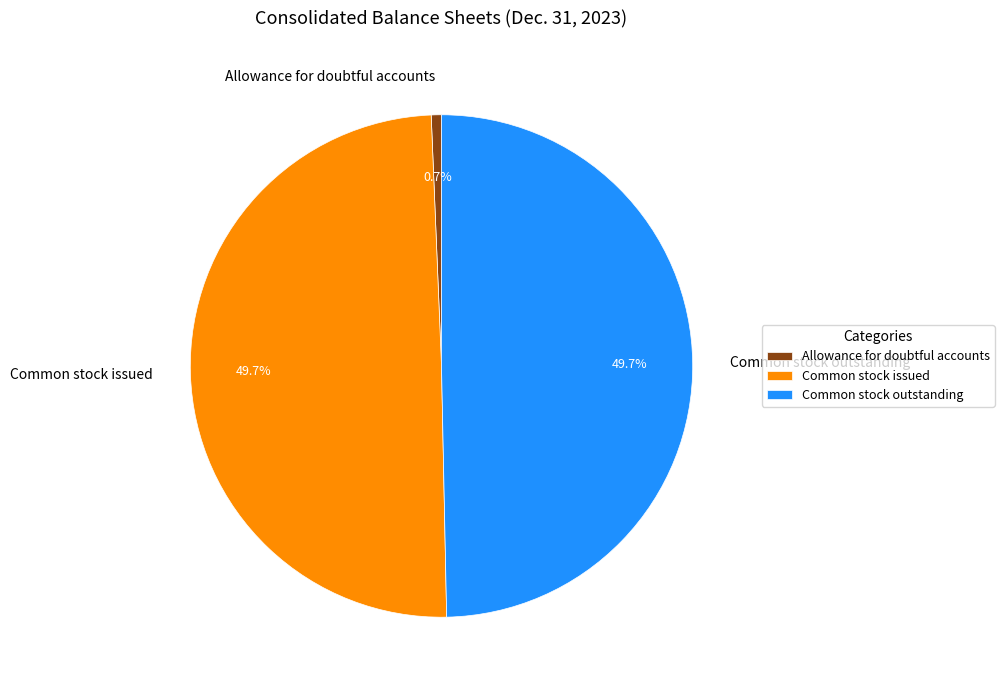

What is the ratio of the value at Common stock issued to the value at Common stock outstanding?

1.0